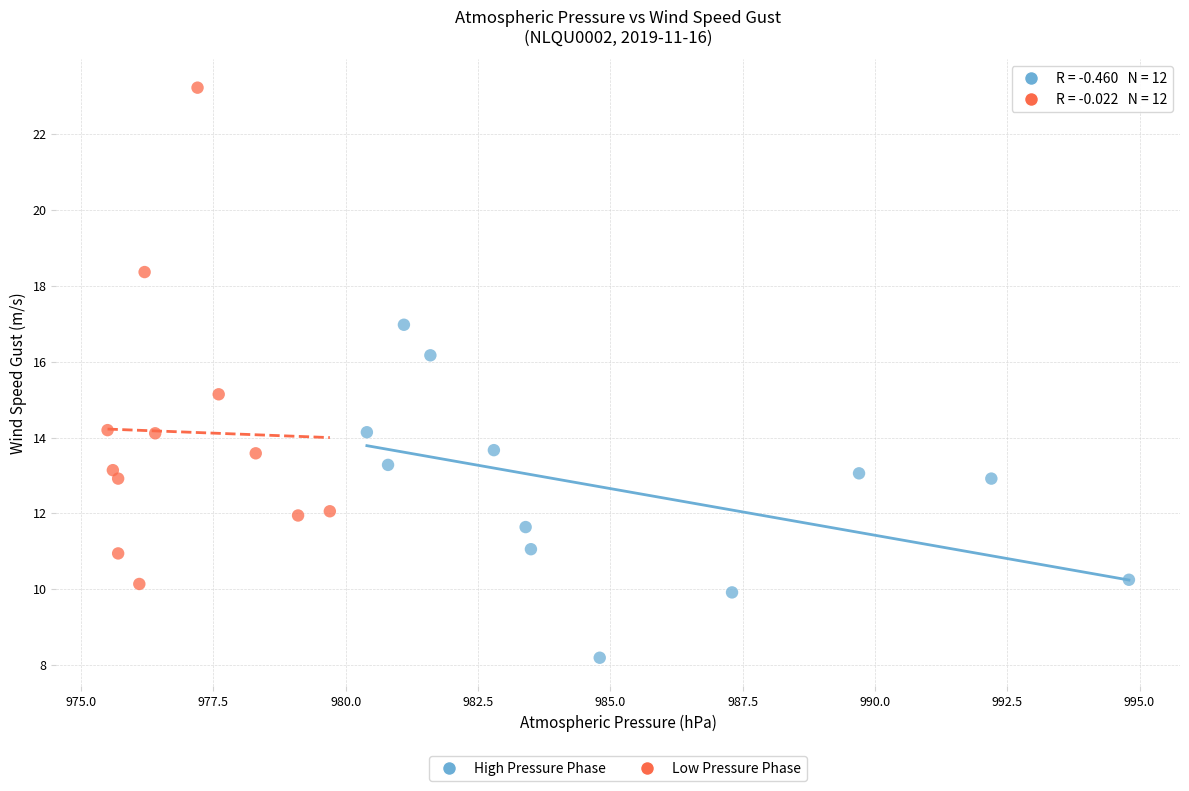

What are all the series names shown in the legend?

High Pressure Phase, Low Pressure Phase